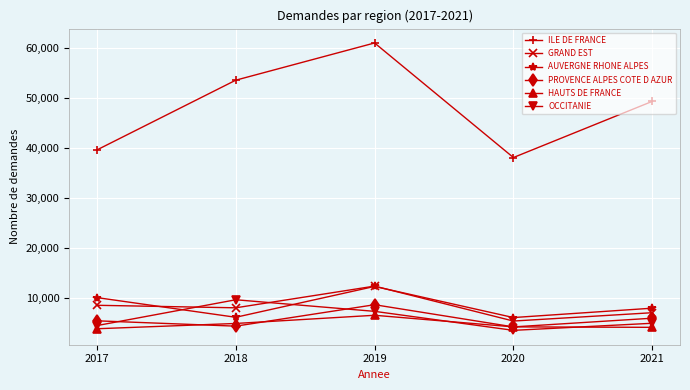

Where is the first local maximum for AUVERGNE RHONE ALPES?

2019